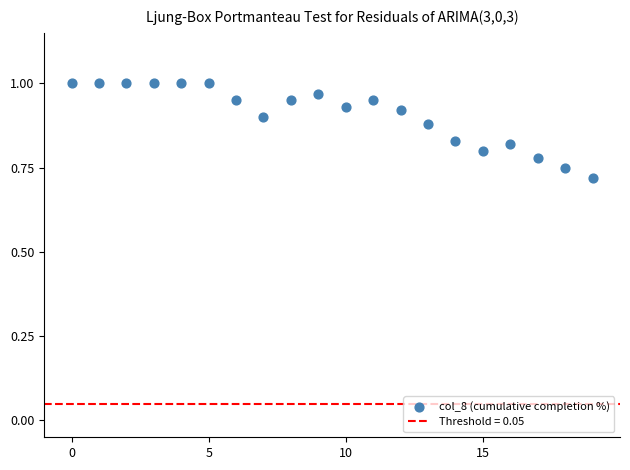

What is the range of Y values (max minus min)?

0.3